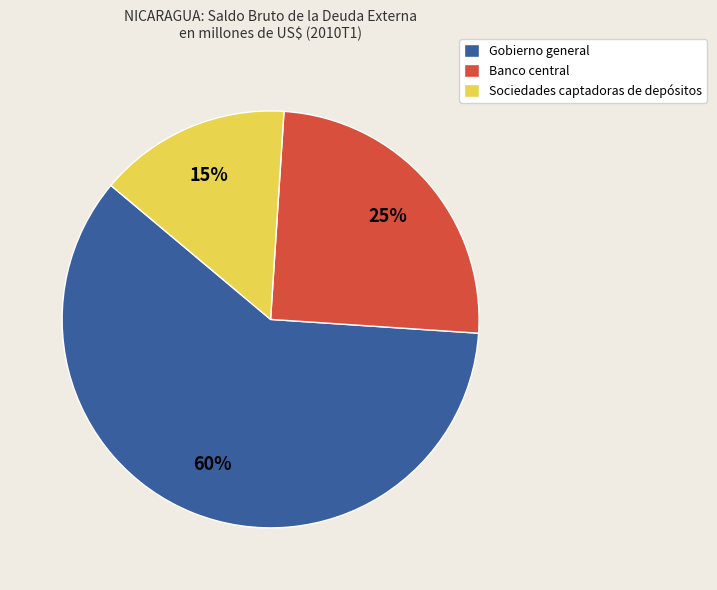

Which has a higher value, Sociedades captadoras de depósitos or Gobierno general?

Gobierno general